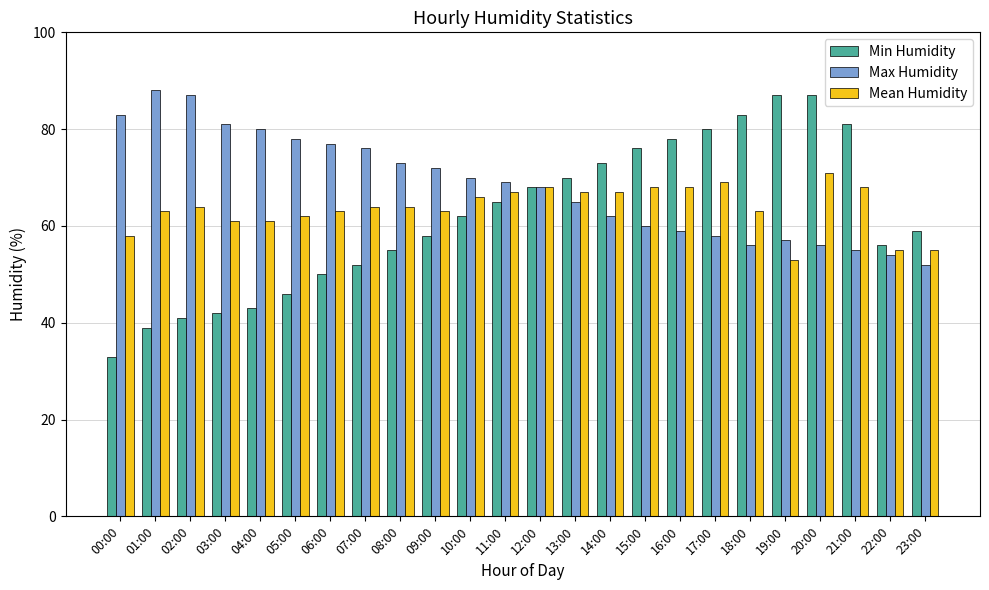

How many bars are there in each group?

3